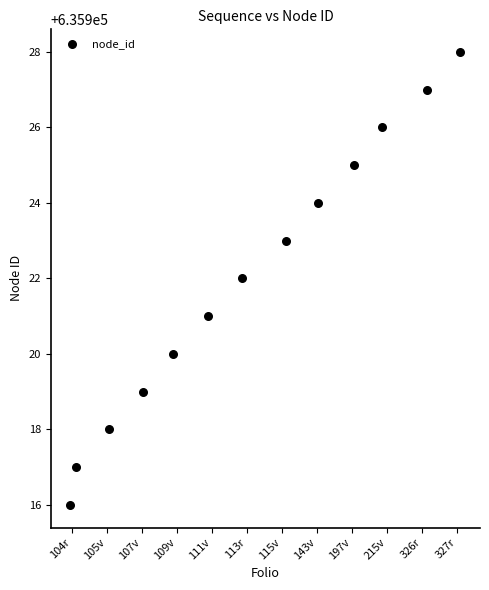

What is the range of Y values (max minus min)?

12